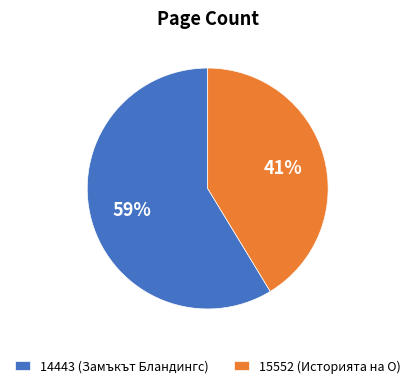

True or false: 15552 accounts for 41% of the total.

True